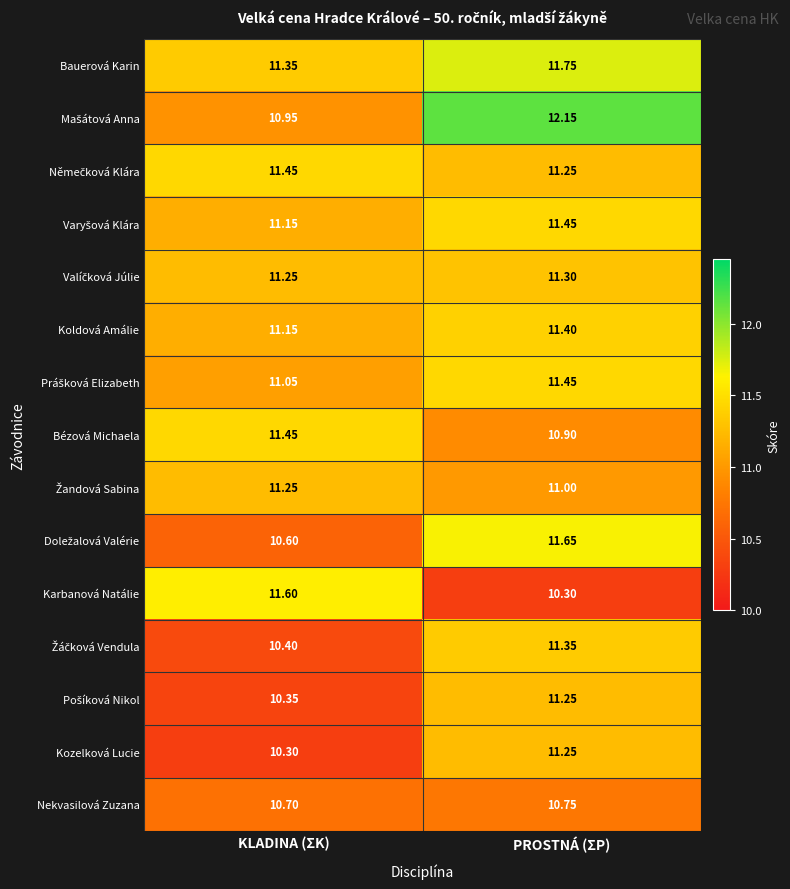

Where is Bézová Michaela nearest to the value 11?

PROSTNÁ (ΣP)